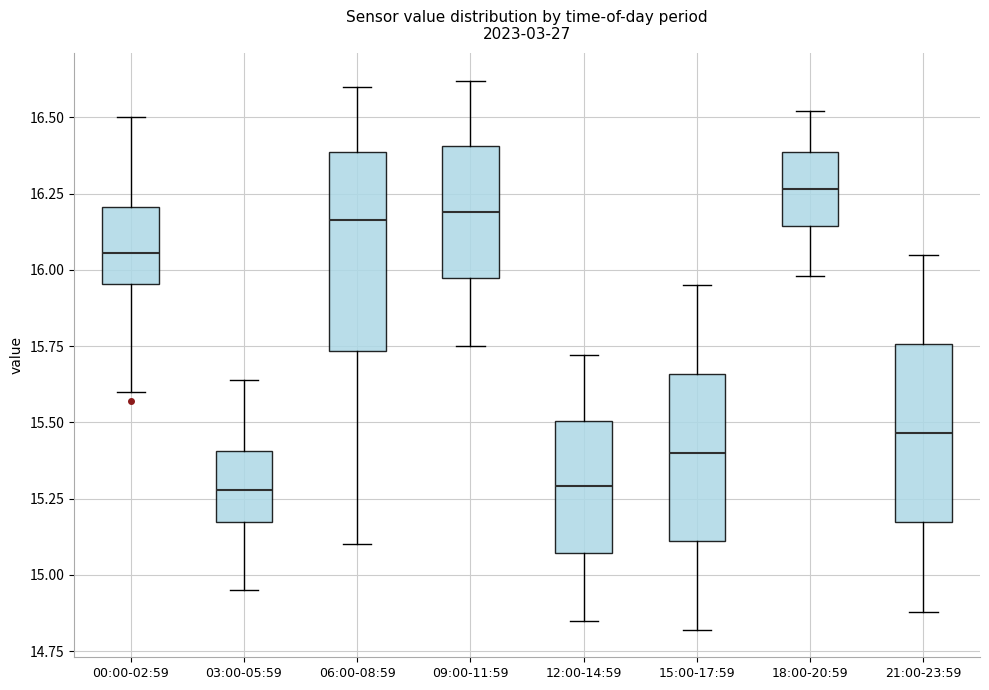

Reading left to right, read every box against the y-axis: the position of its median line, the range the box covers, and the ends of its whiskers. The values are not printed on the chart, so give them approximately, as read against the axis.

00:00-02:59: median 16.05, box 15.95 to 16.20, whiskers 15.60 to 16.50
03:00-05:59: median 15.30, box 15.15 to 15.40, whiskers 14.95 to 15.65
06:00-08:59: median 16.15, box 15.75 to 16.40, whiskers 15.10 to 16.60
09:00-11:59: median 16.20, box 15.95 to 16.40, whiskers 15.75 to 16.60
12:00-14:59: median 15.30, box 15.05 to 15.50, whiskers 14.85 to 15.70
15:00-17:59: median 15.40, box 15.10 to 15.65, whiskers 14.80 to 15.95
18:00-20:59: median 16.25, box 16.15 to 16.40, whiskers 16.00 to 16.50
21:00-23:59: median 15.45, box 15.15 to 15.75, whiskers 14.90 to 16.05